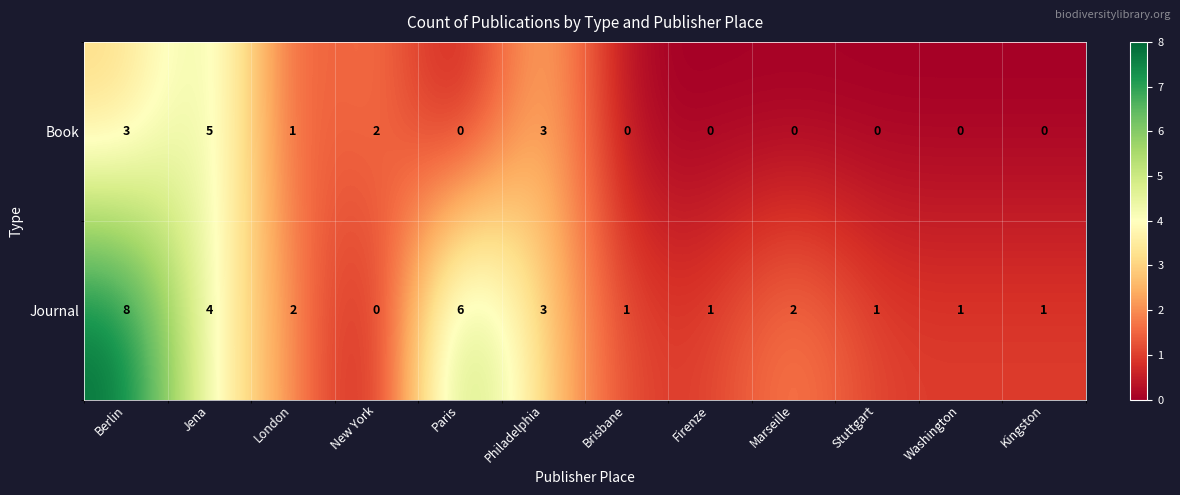

What is the sum of the Journal values at Paris and Firenze?

7